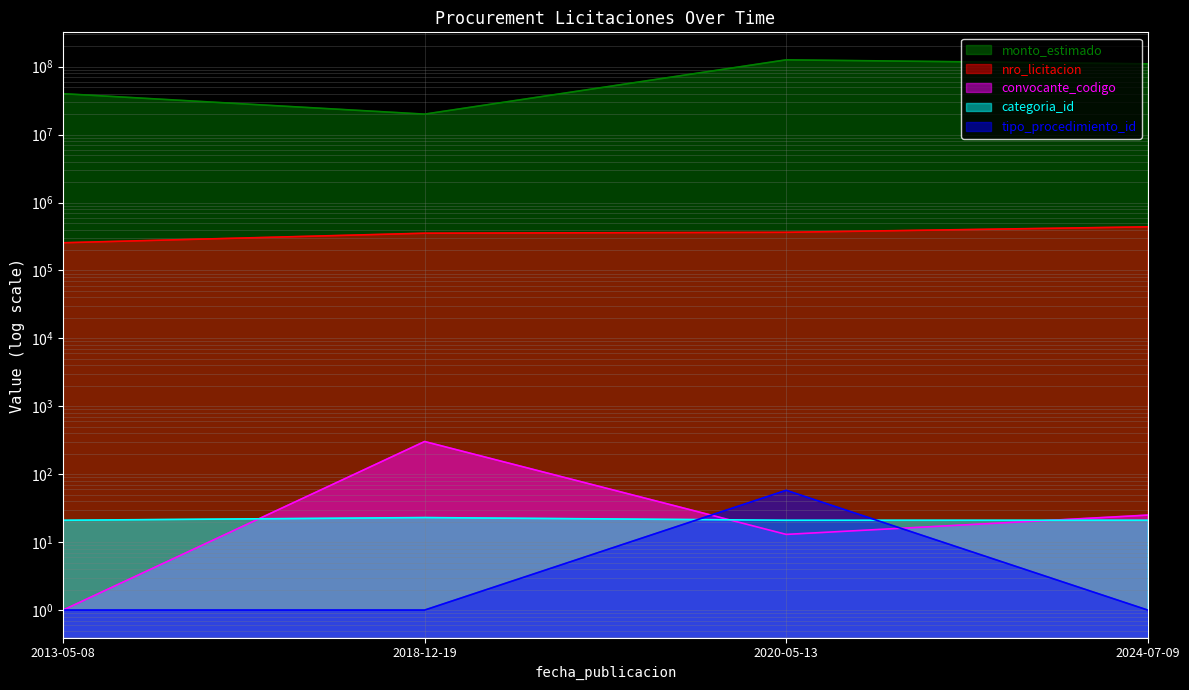

Which category has the lowest value in the nro_licitacion series?

2013-05-08